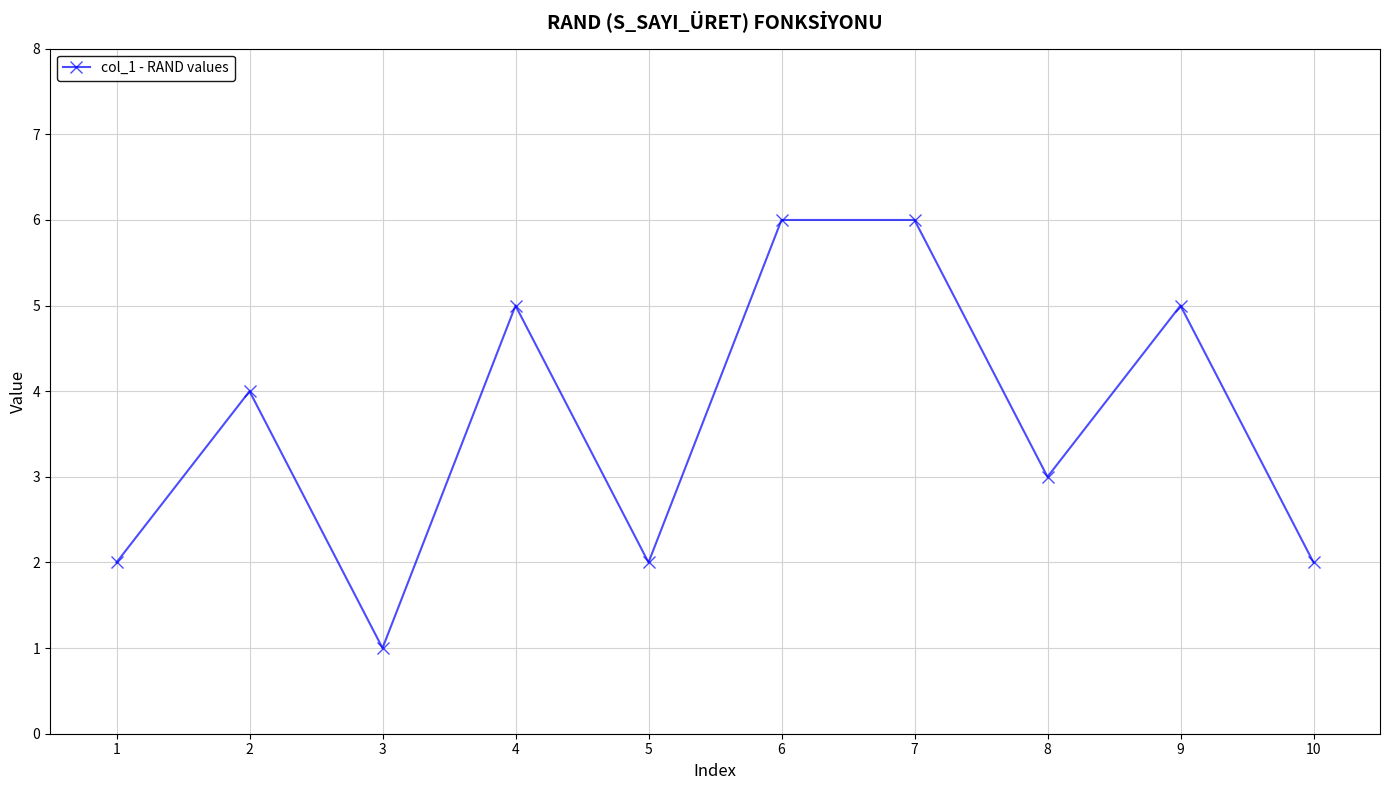

What is the sum of all values?

36